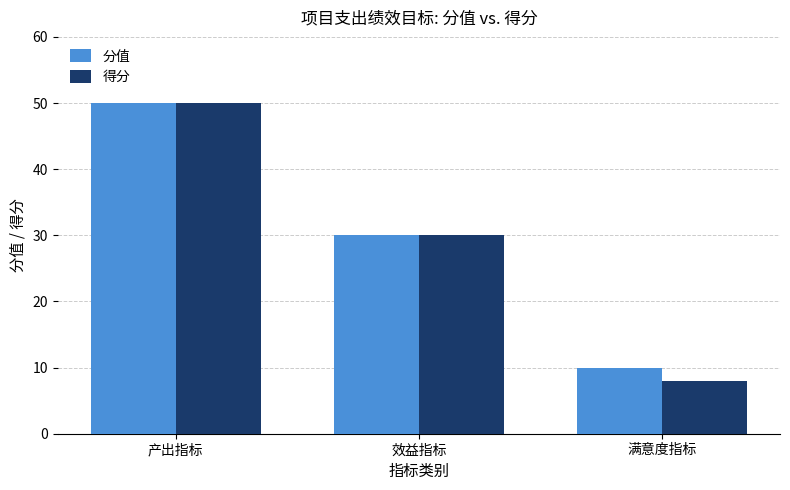

Reading left to right, transcribe all the data shown in this chart.

分值: 50	30	10
得分: 50	30	8